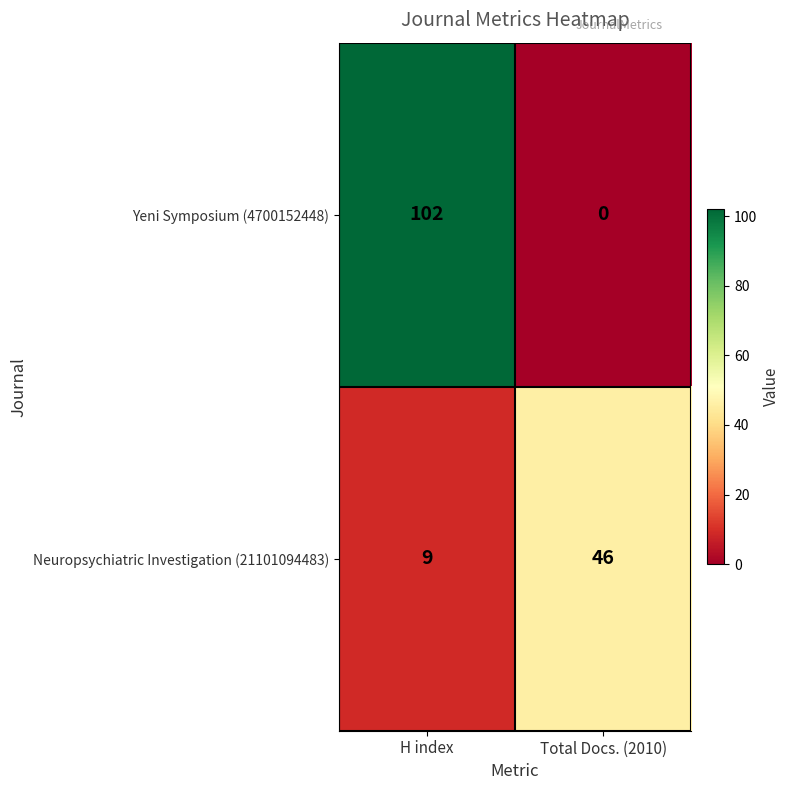

Which series changed the most between H index and Total Docs. (2010)?

Yeni Symposium (4700152448)